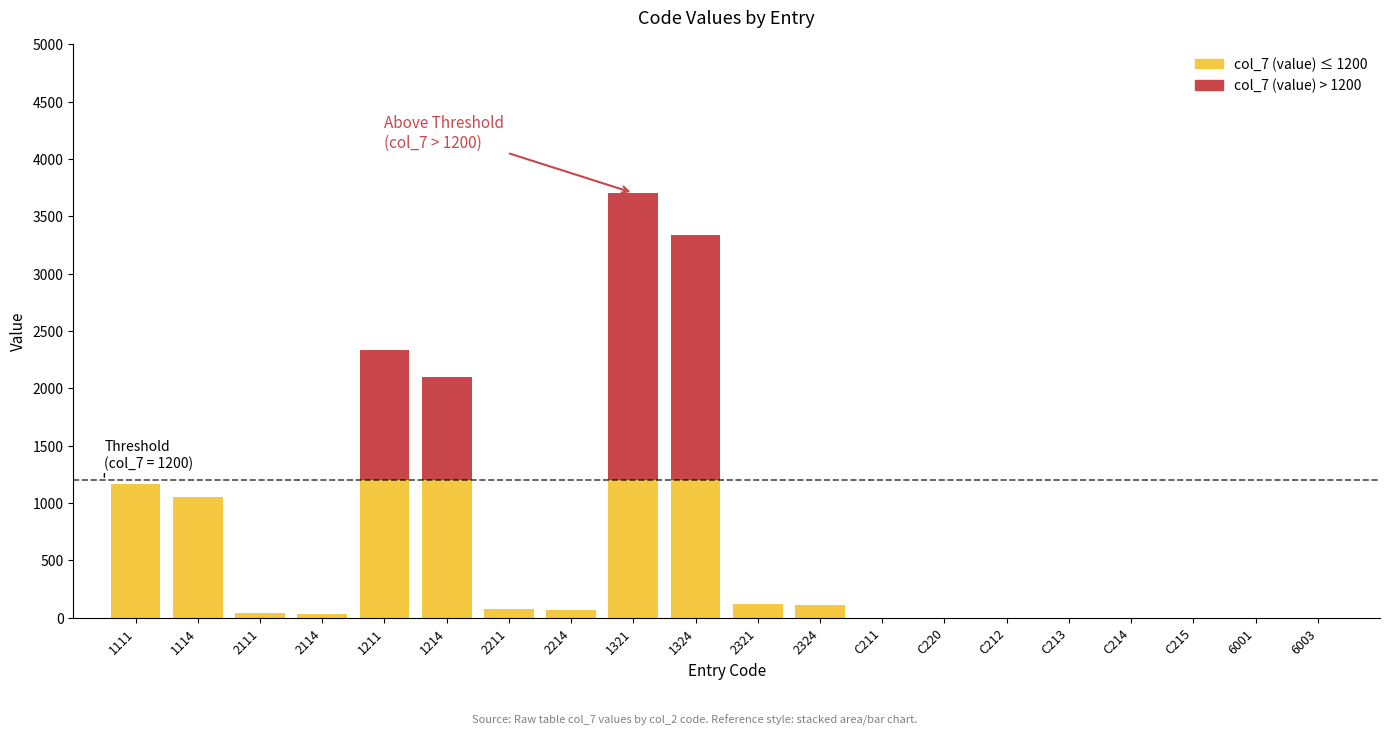

What is the total value across all series at 2321?

122